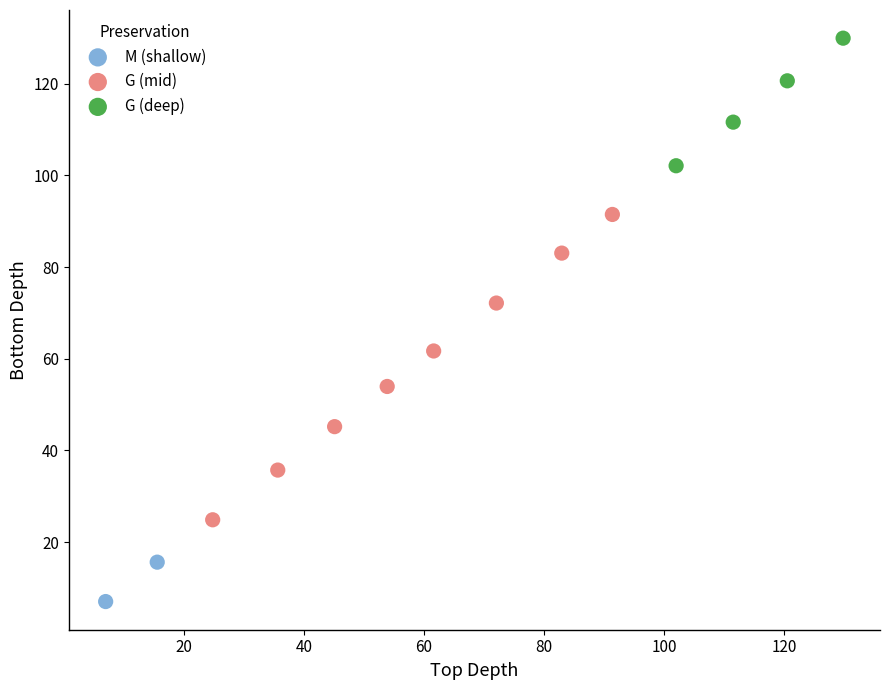

What are all the series names shown in the legend?

M (shallow), G (mid), G (deep)